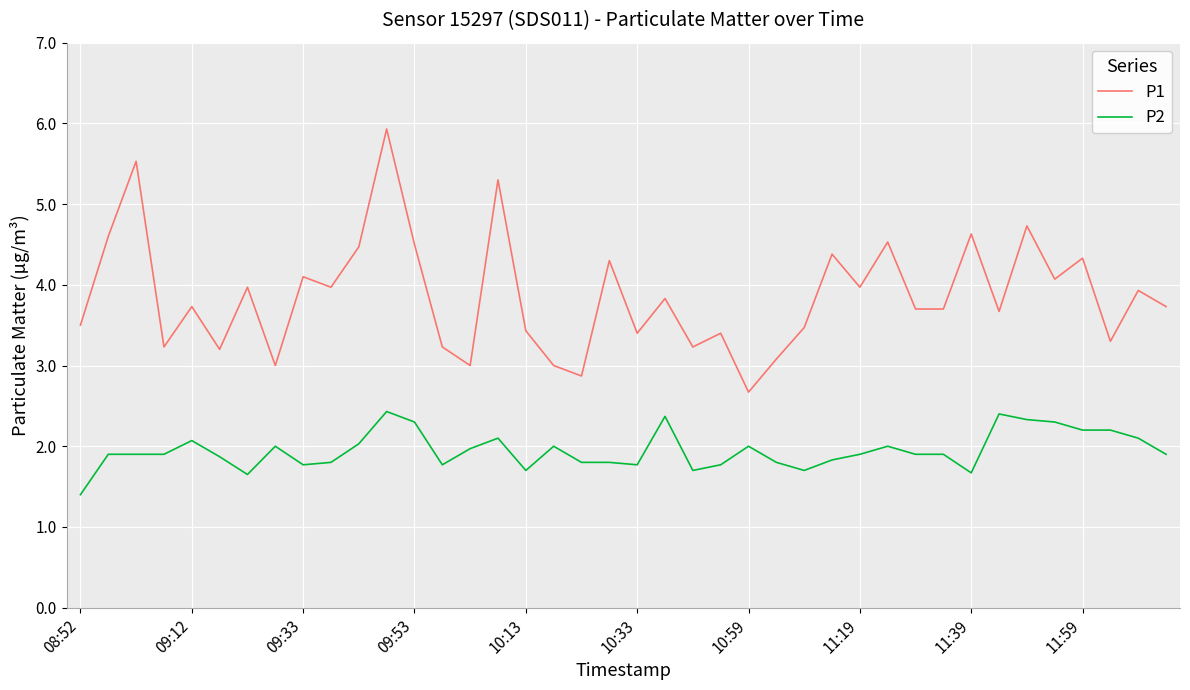

True or false: P2 and P1 cross at least once.

False